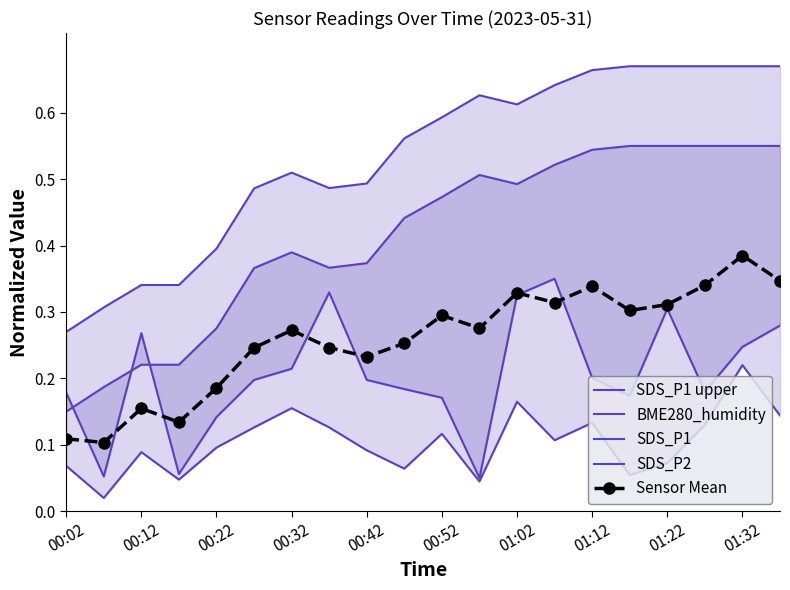

How many lines are shown in the chart?

5